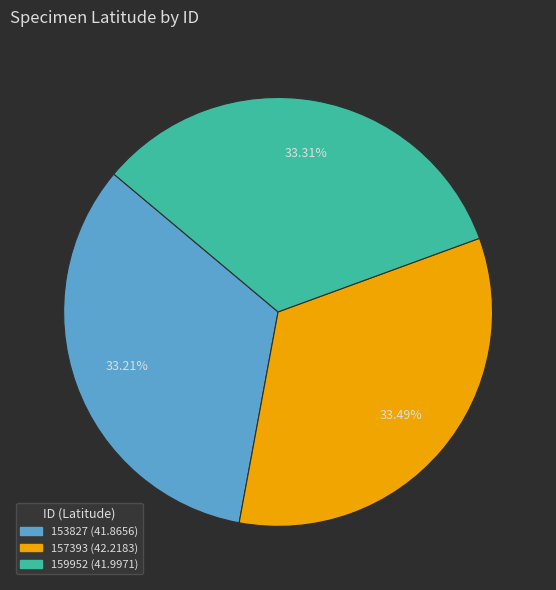

What is the ratio of the value at 157393 to the value at 153827?

1.0